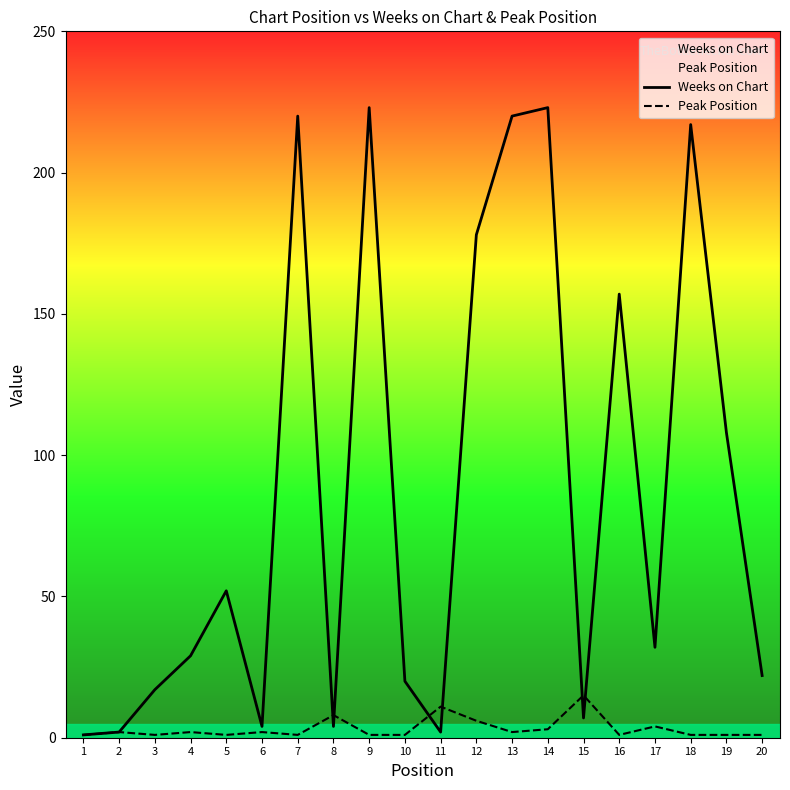

Reading left to right, what are all the values shown in this chart?

Weeks on Chart: 1=1	2=2	3=17	4=29	5=52	6=4	7=220	8=4	9=223	10=20	11=2	12=178	13=220	14=223	15=7	16=157	17=32	18=217	19=108	20=22
Peak Position: 1=1	2=2	3=1	4=2	5=1	6=2	7=1	8=8	9=1	10=1	11=11	12=6	13=2	14=3	15=15	16=1	17=4	18=1	19=1	20=1